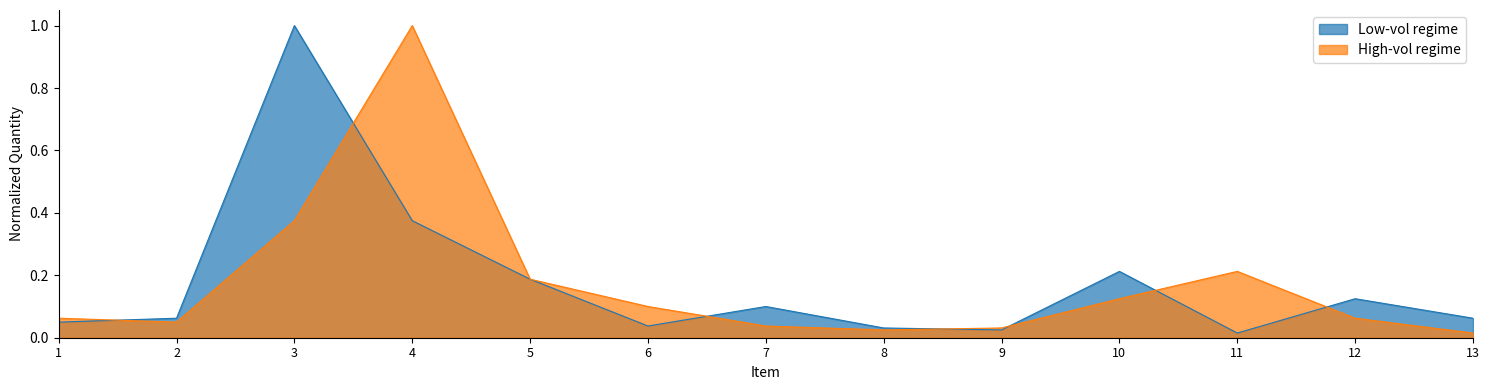

What are all the series names shown in the legend?

Low-vol regime, High-vol regime